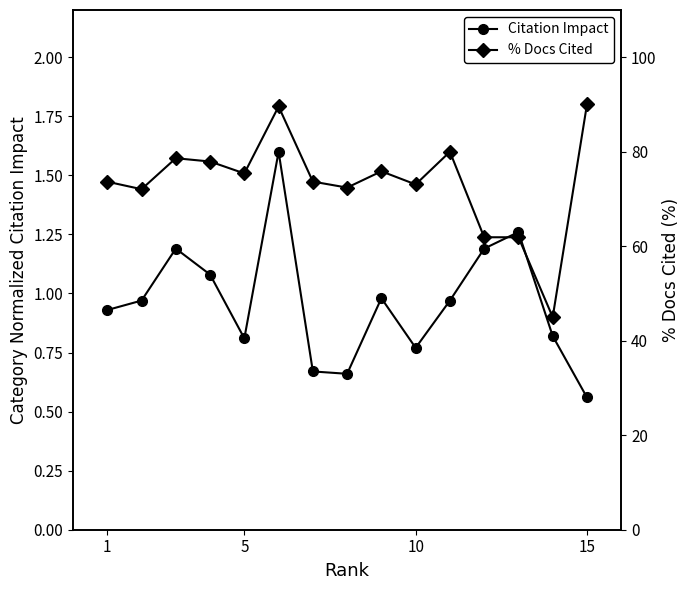

What is the sum of all % Docs Cited values?

1101.1